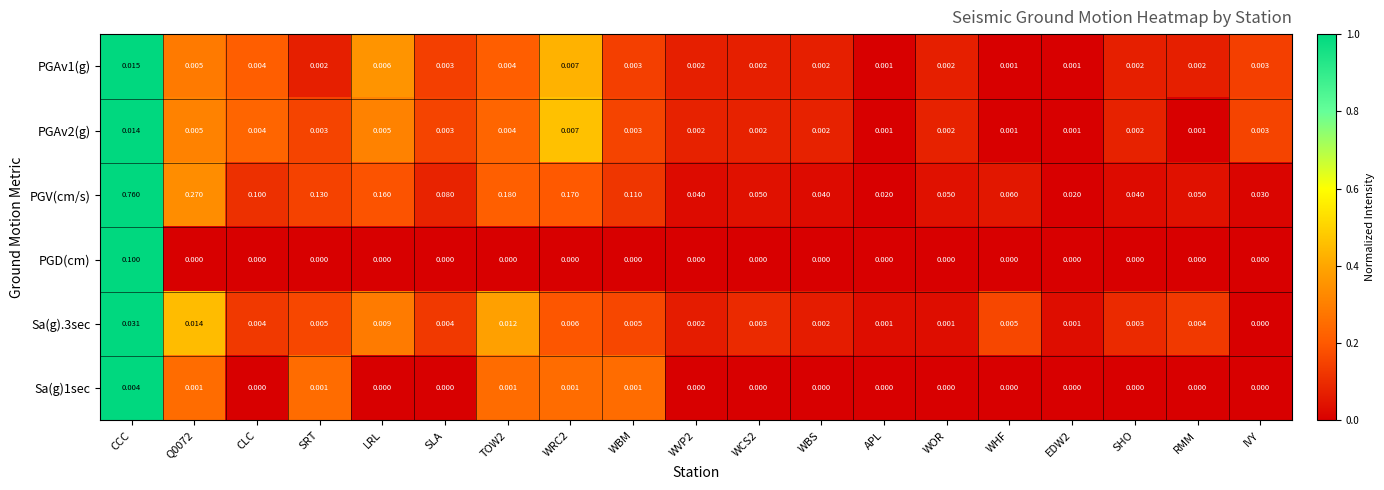

Which category has the highest value in the PGAv2(g) series?

CCC